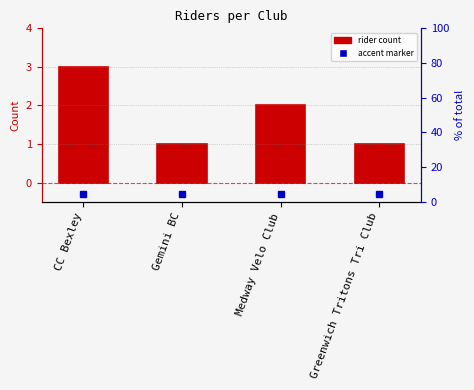

Reading left to right, what are all the values shown in this chart?

3	1	2	1